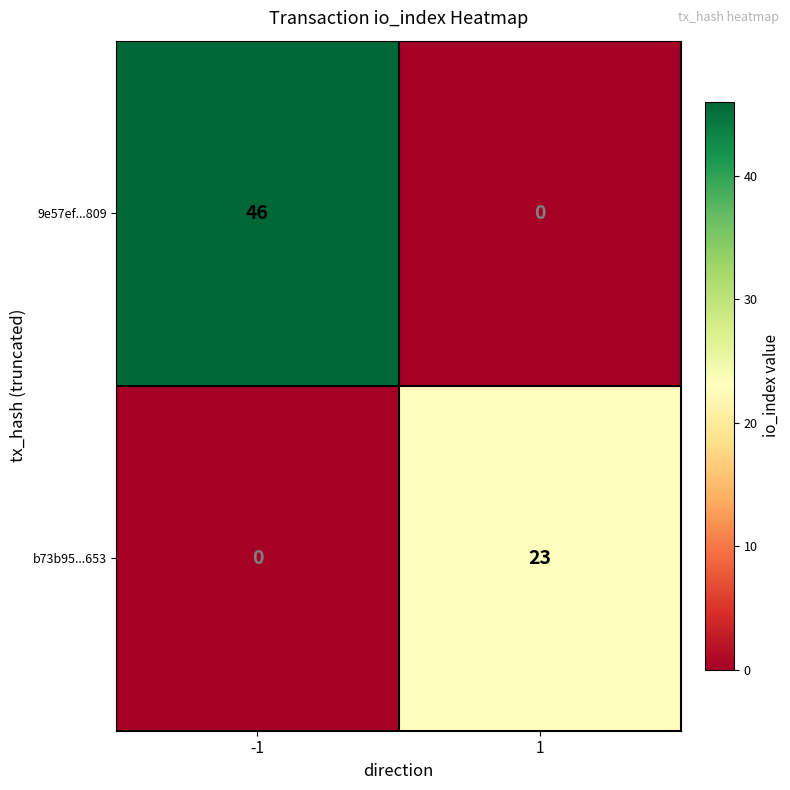

List the series in order of their overall mean, lowest first.

b73b95...653, 9e57ef...809